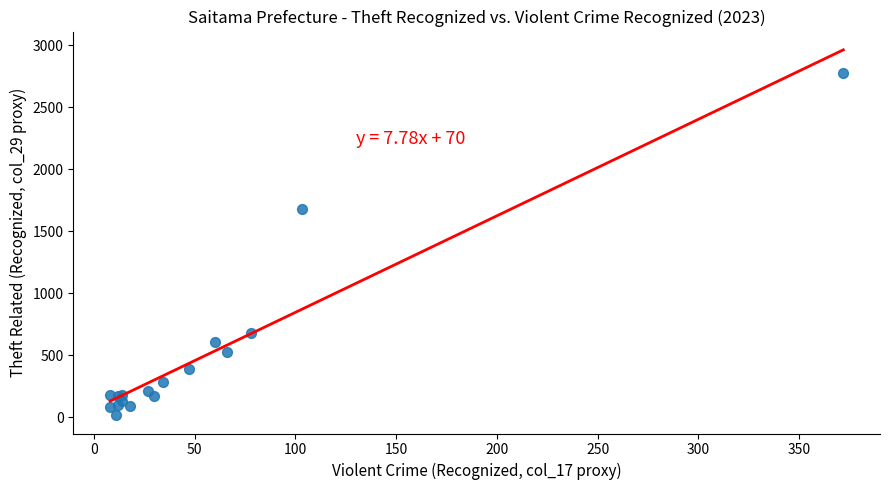

What Y value in the scatter plot is closest to 1396?

1682